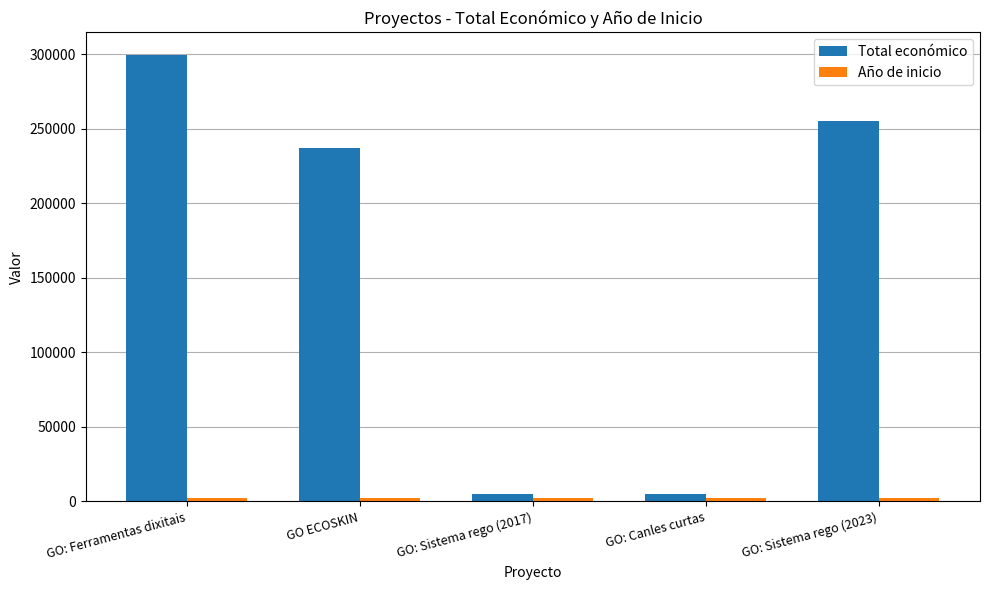

What position from the right is GO: Sistema rego (2023)?

1